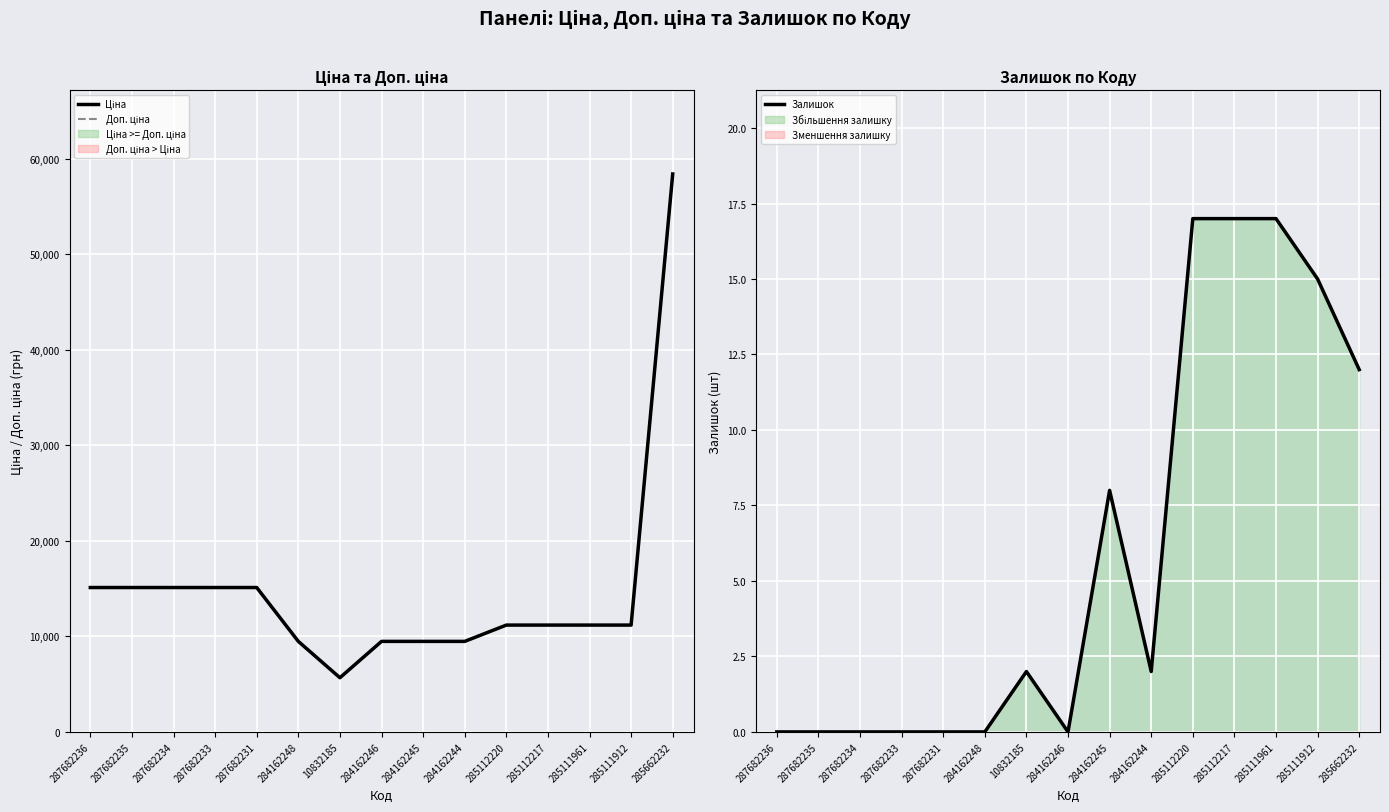

Reading left to right, what are all the values shown in this chart?

Ціна: 15120.0	15120.0	15120.0	15120.0	15120.0	9480.1	5673.8	9480.1	9480.1	9480.1	11188.2	11188.2	11188.2	11188.2	58426.5
Доп. ціна: 15120.0	15120.0	15120.0	15120.0	15120.0	9480.1	5673.8	9480.1	9480.1	9480.1	11188.2	11188.2	11188.2	11188.2	58426.5
Залишок: 0.0	0.0	0.0	0.0	0.0	0.0	2.0	0.0	8.0	2.0	17.0	17.0	17.0	15.0	12.0